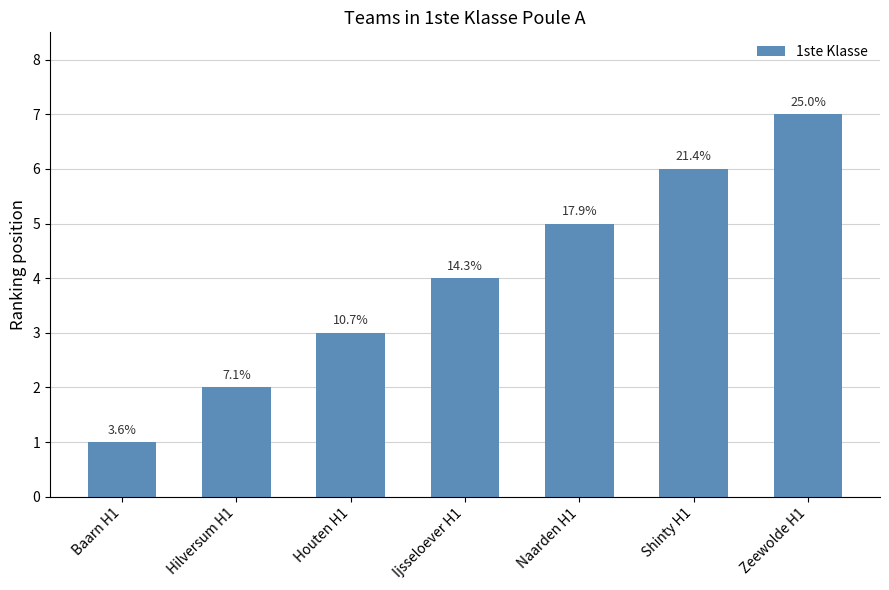

Does the chart contain any negative values?

No